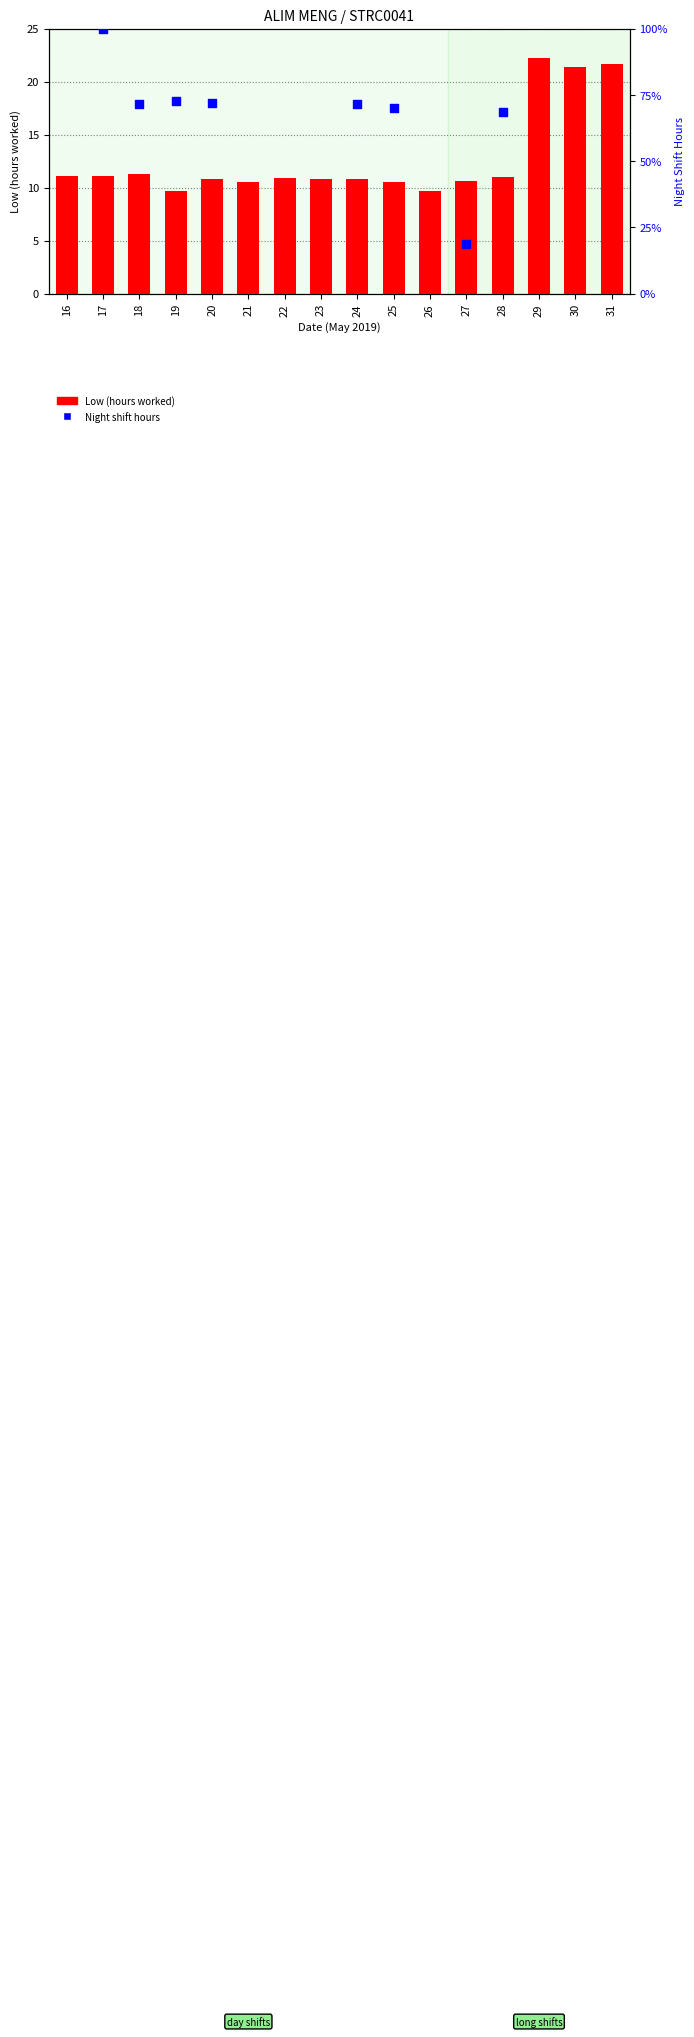

What is the ratio of the value at 27 to the value at 19?

1.1